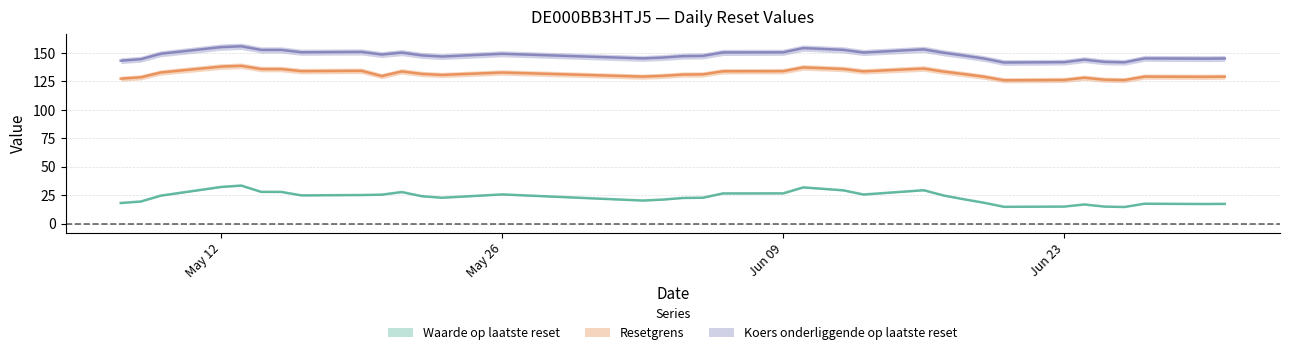

At how many categories does at least one series exceed 153?

5